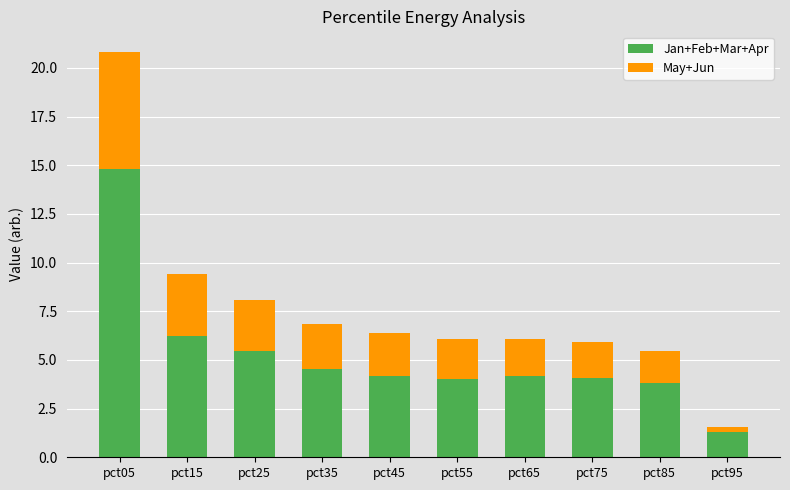

Which category has the lowest value in the Jan+Feb+Mar+Apr series?

pct95